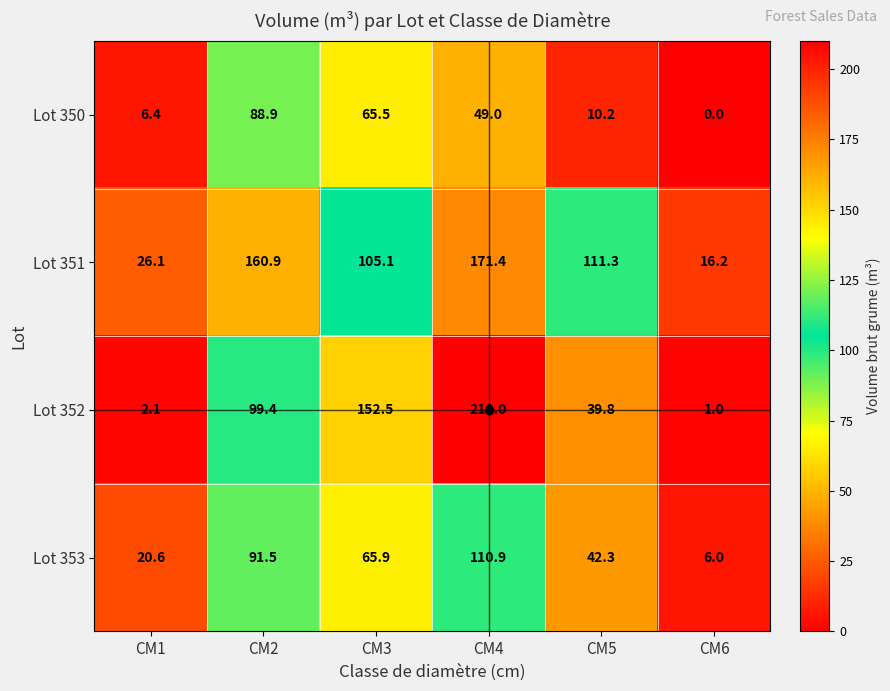

List the series in order of their peak value, highest first.

Lot 352, Lot 351, Lot 353, Lot 350